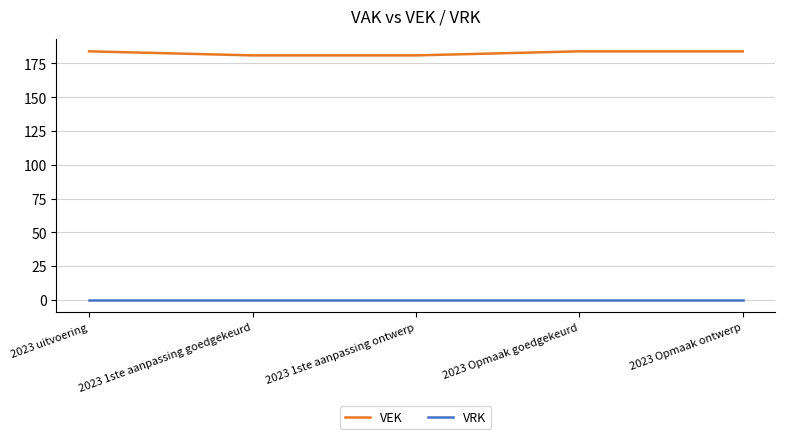

What position from the right is 2023 1ste aanpassing goedgekeurd?

4